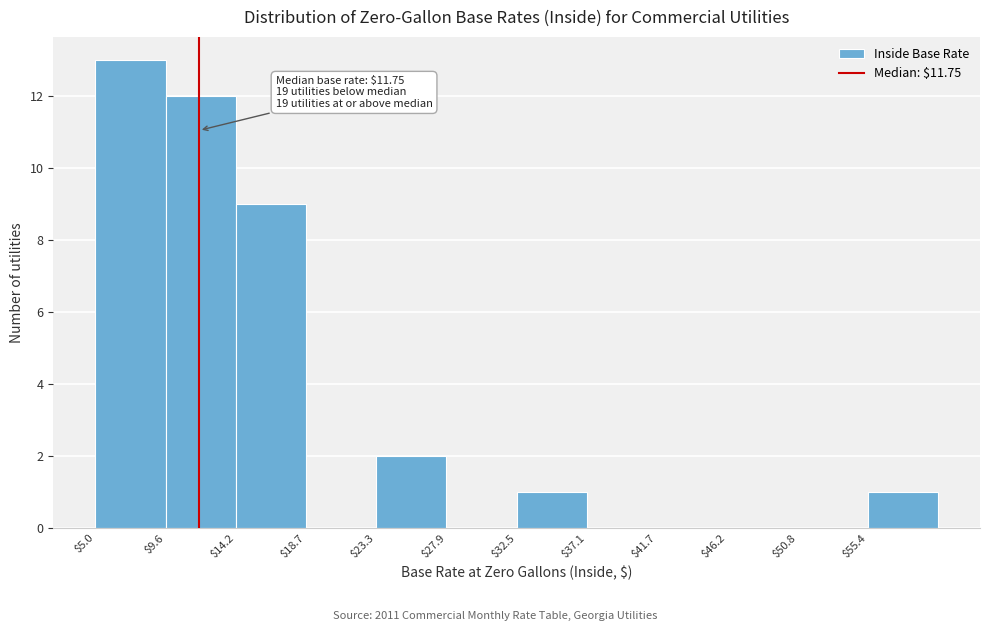

Which range on the x-axis has the tallest bar?

5.0 to 9.5